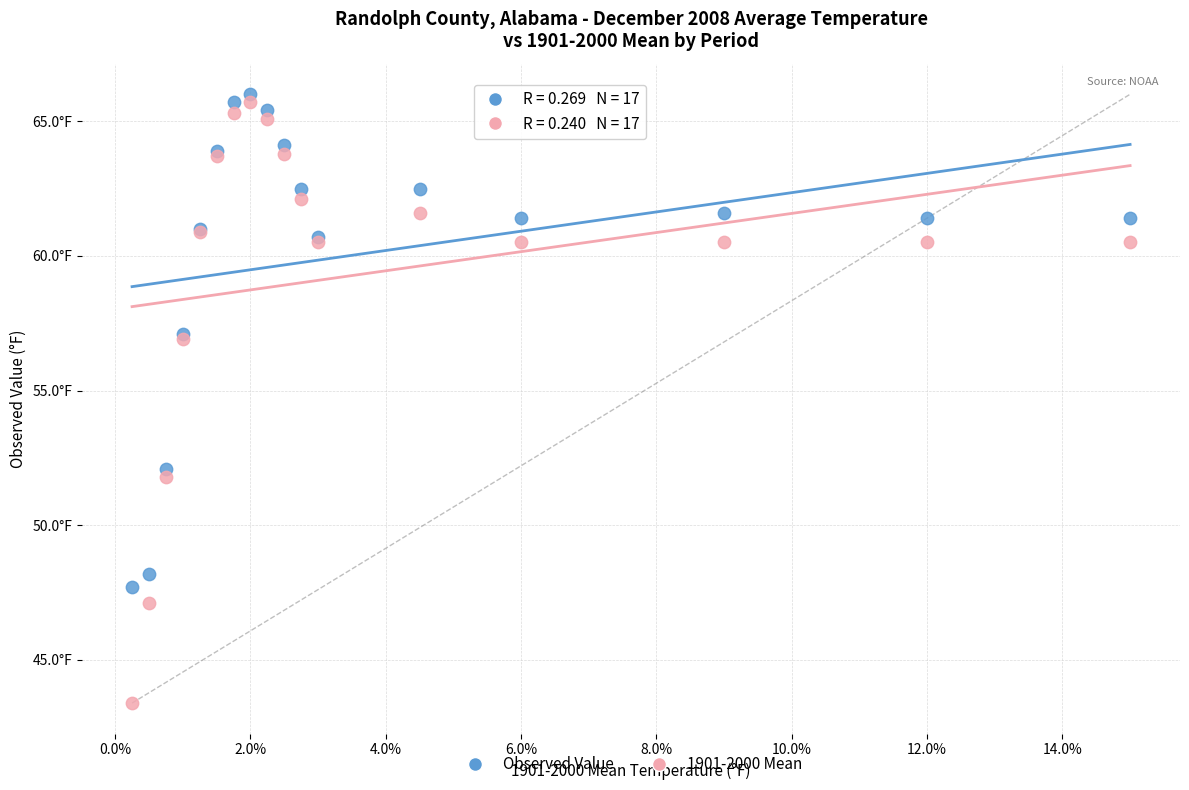

What are all the series names shown in the legend?

Observed Value, 1901-2000 Mean